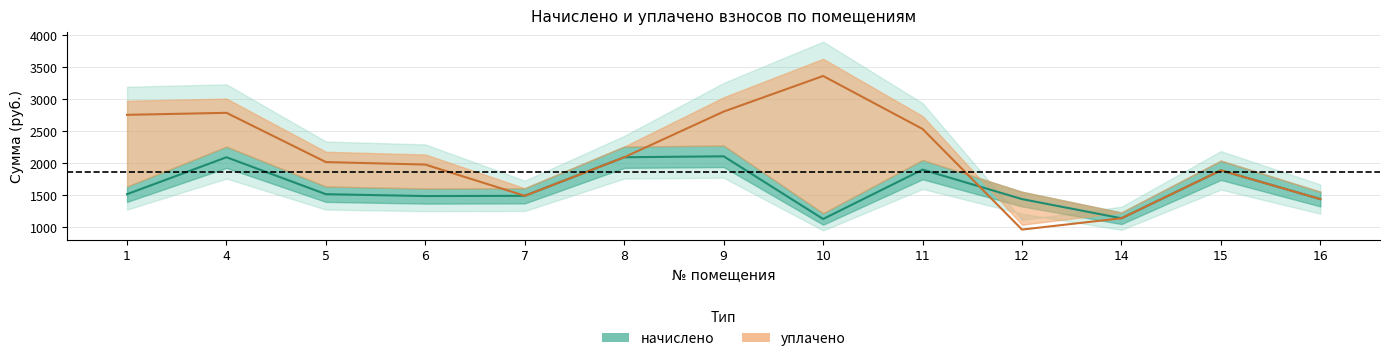

What are all the series names shown in the legend?

начислено, уплачено